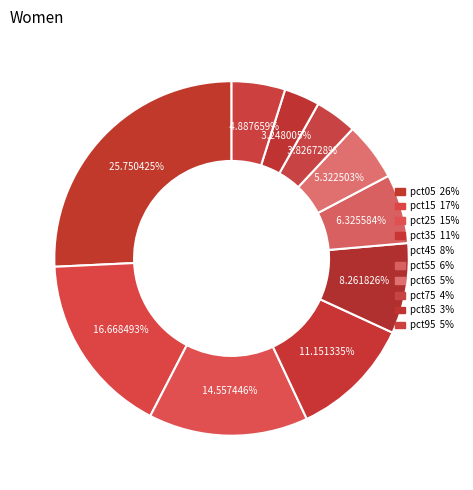

Count the number of slices in the pie.

10